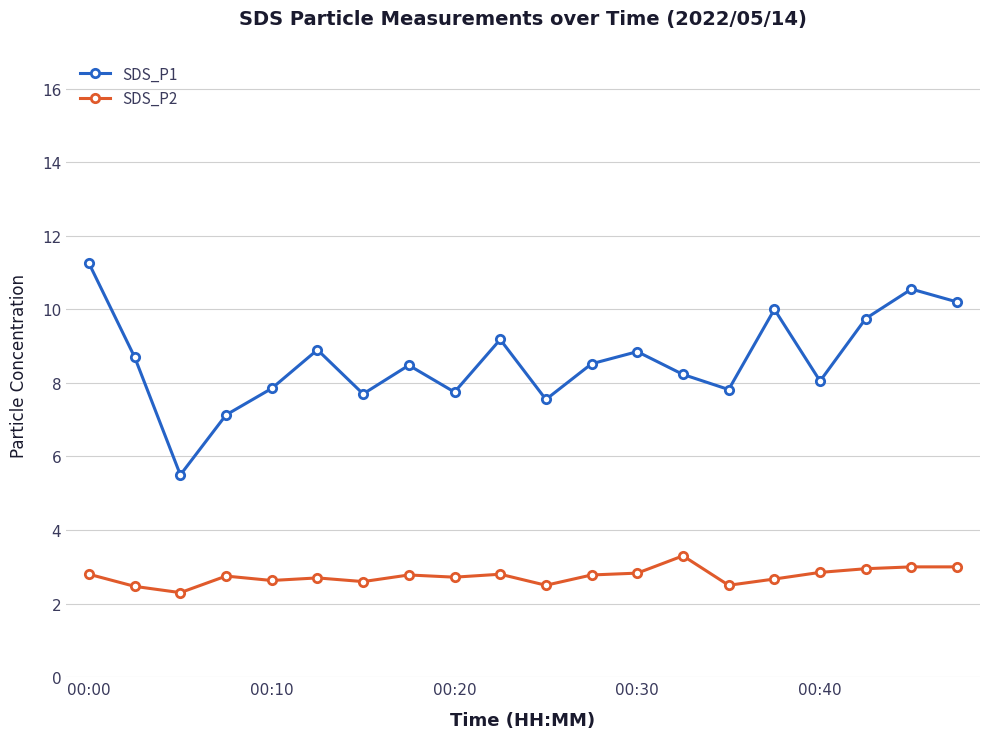

At how many categories does at least one series exceed 5?

20